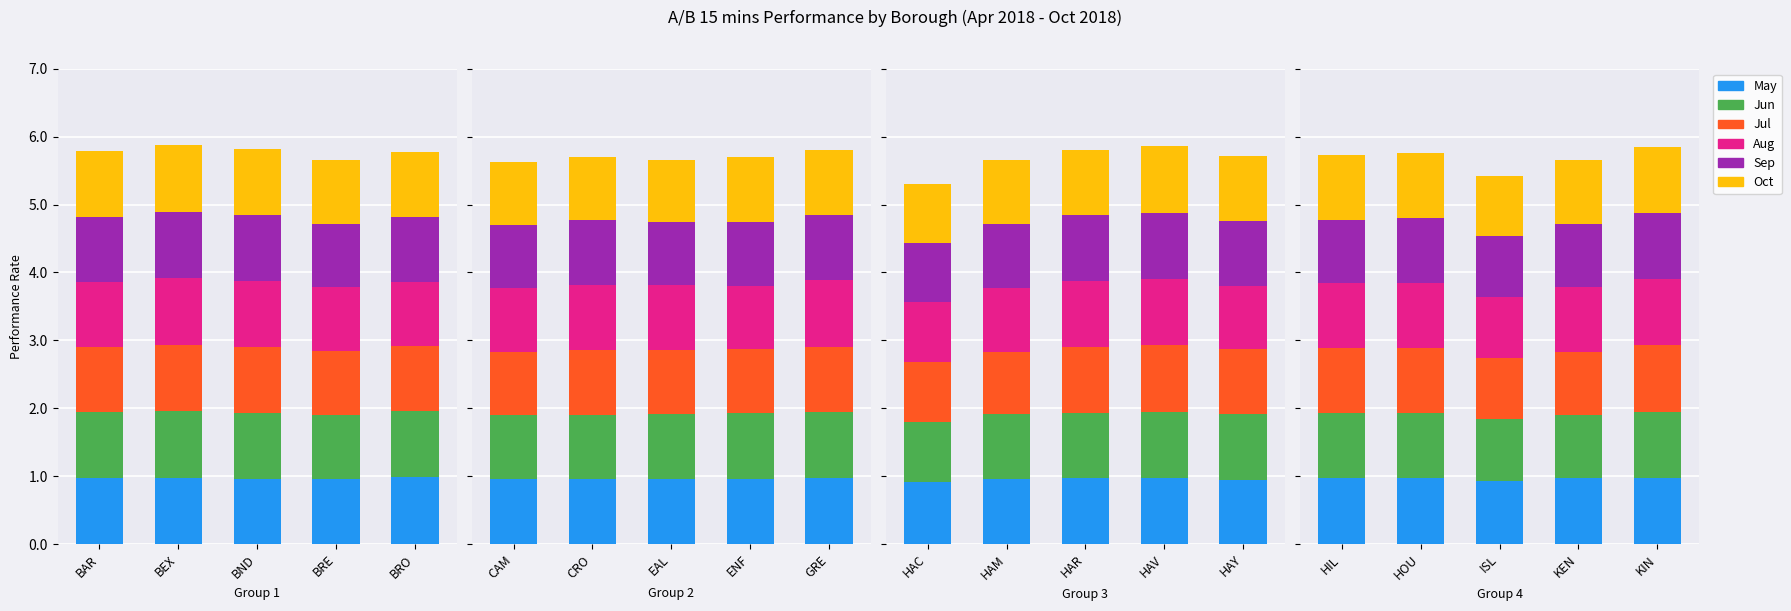

Which series has the largest total across all categories?

May